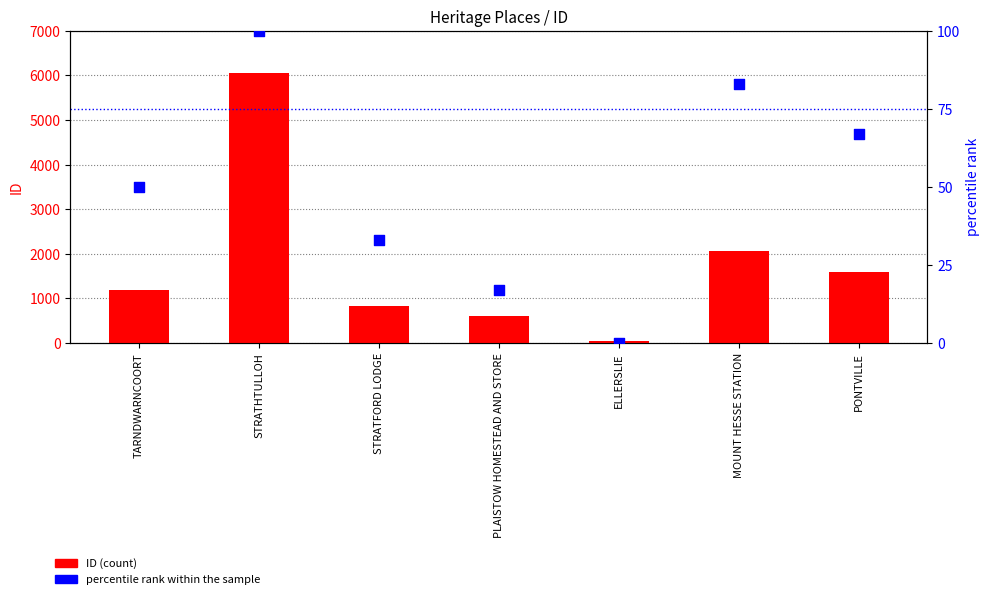

What is the total value across all series at STRATHTULLOH?

6150